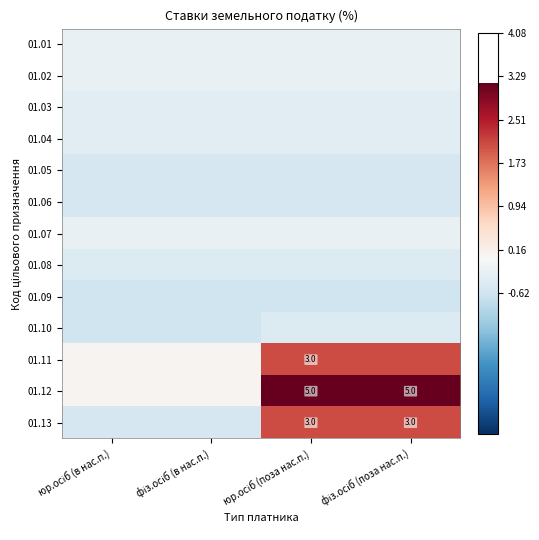

Which category has the highest value across all series?

юр.осіб (поза нас.п.)